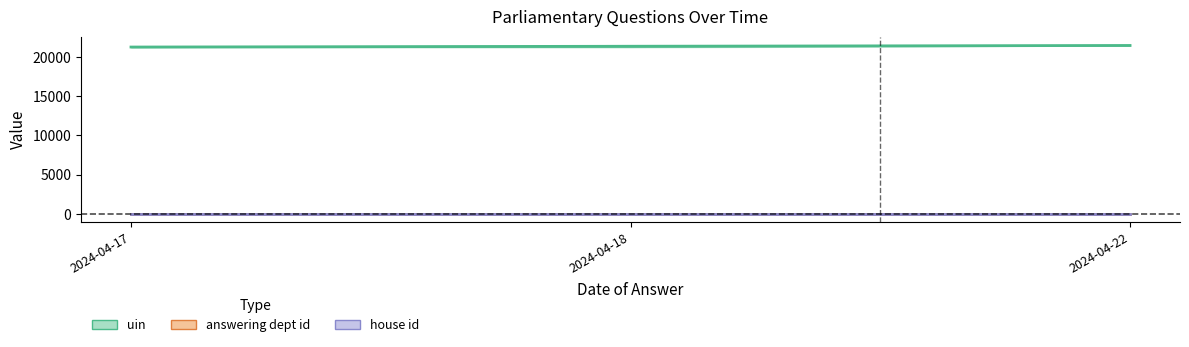

Reading left to right, transcribe all the data shown in this chart.

uin: 2024-04-17=21242	2024-04-17=21254	2024-04-18=21277	2024-04-18=21313	2024-04-18=21447	2024-04-22=21448
answering dept id: 2024-04-17=29	2024-04-17=29	2024-04-18=29	2024-04-18=29	2024-04-18=29	2024-04-22=29
house id: 2024-04-17=1	2024-04-17=1	2024-04-18=1	2024-04-18=1	2024-04-18=1	2024-04-22=1